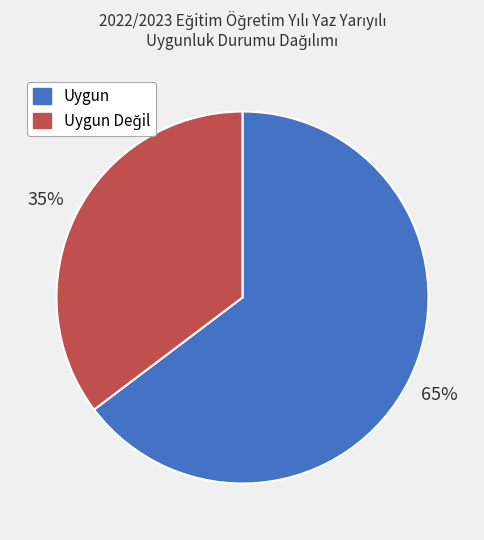

Which slice is the largest?

Uygun